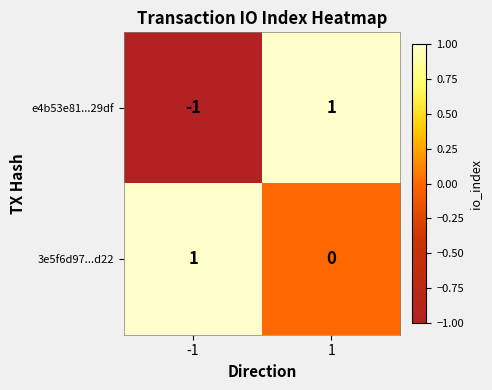

Which series changed the most between -1 and 1?

e4b53e81...29df